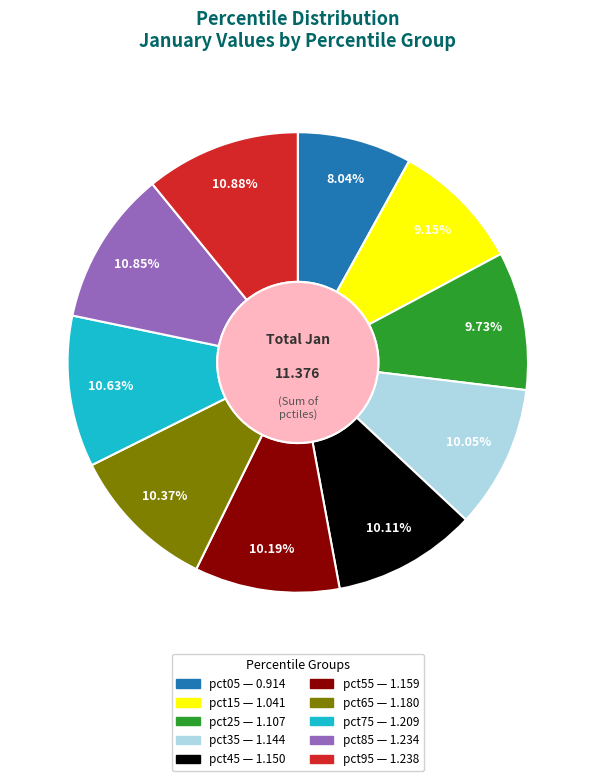

To the nearest percent, what percentage of the pie is pct05?

8%